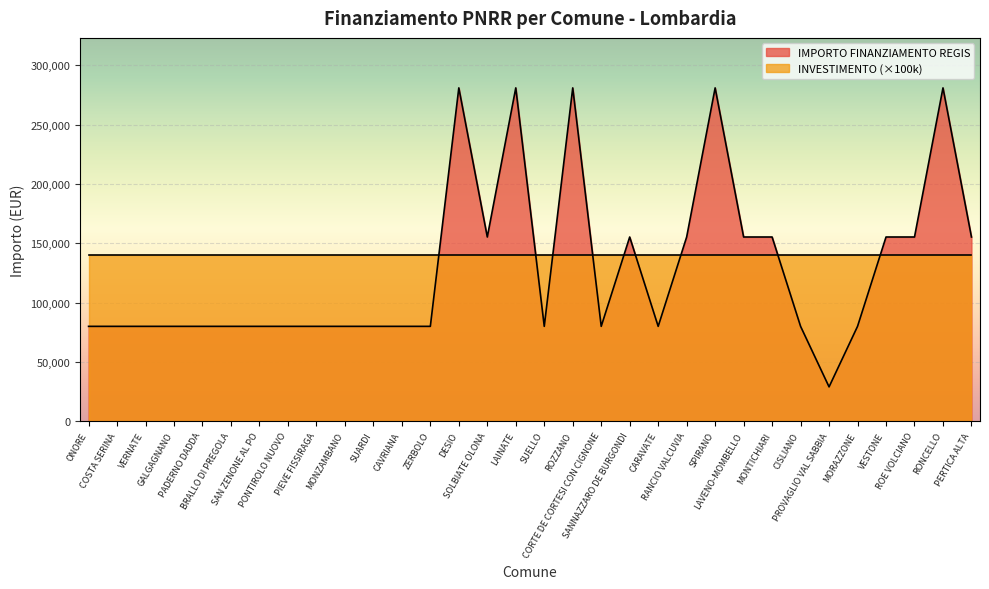

Which has a higher value, PROVAGLIO VAL SABBIA or SAN ZENONE AL PO?

SAN ZENONE AL PO